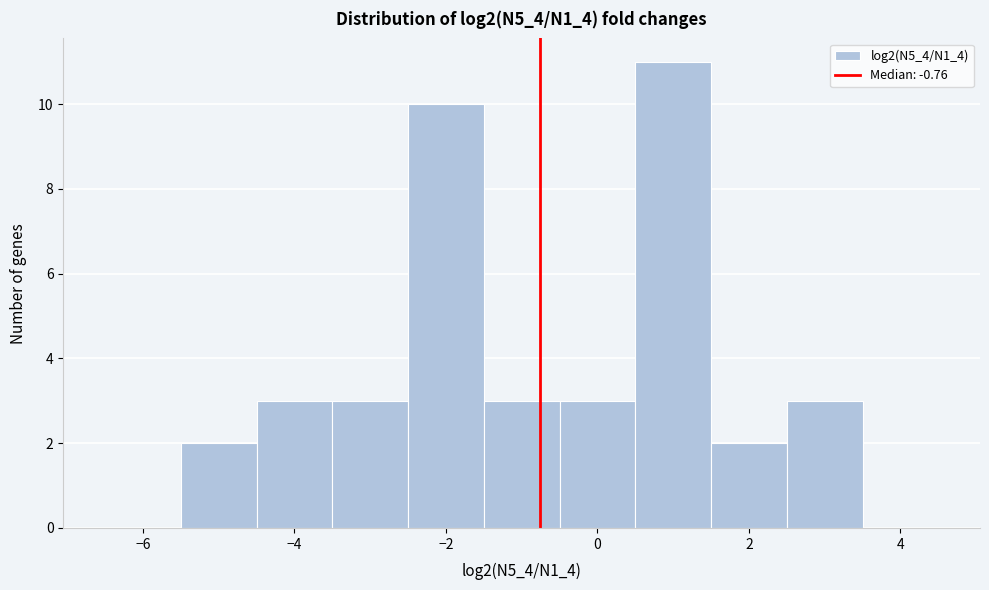

Reading left to right, transcribe this chart: for each bar, give the range it covers on the x-axis and its height. Neither the bar edges nor the heights are printed on the chart, so give them approximately, as read against the axes.

-6.5 to -5.5: 0
-5.5 to -4.5: 2
-4.5 to -3.5: 3
-3.5 to -2.5: 3
-2.5 to -1.5: 10
-1.5 to -0.5: 3
-0.5 to 0.5: 3
0.5 to 1.5: 11
1.5 to 2.5: 2
2.5 to 3.5: 3
3.5 to 4.5: 0